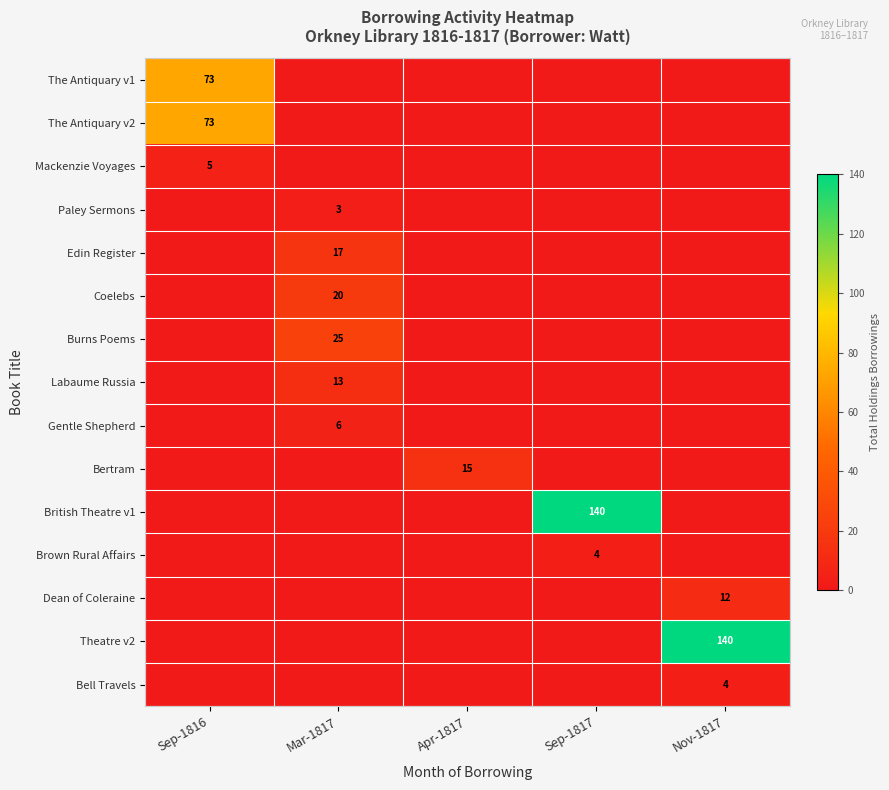

True or false: Gentle Shepherd has a value of 4 at Mar-1817.

False